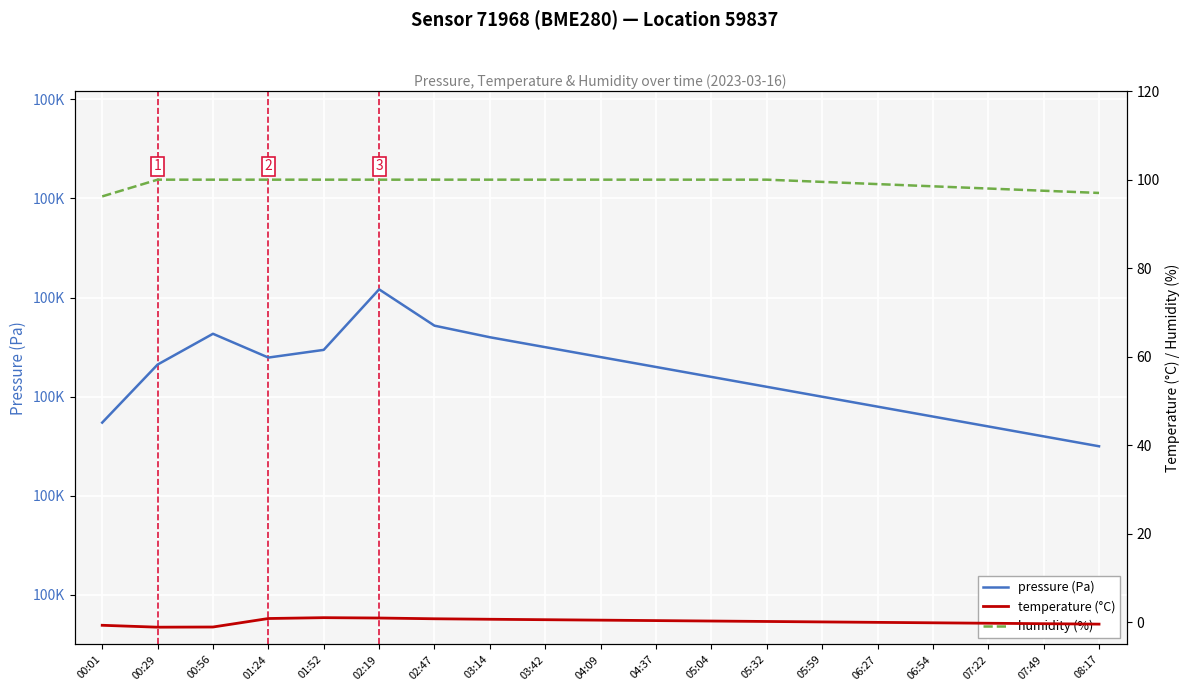

How many lines are shown in the chart?

3